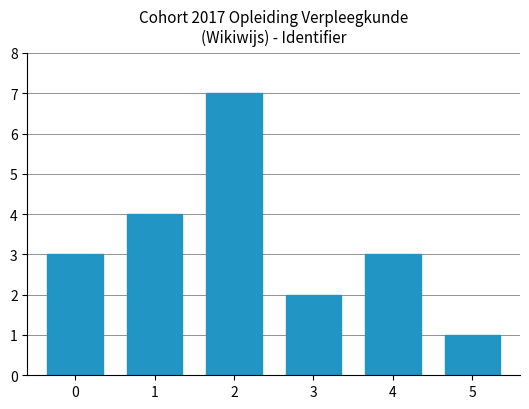

What is the ratio of the value at 2 to the value at 5?

7.0